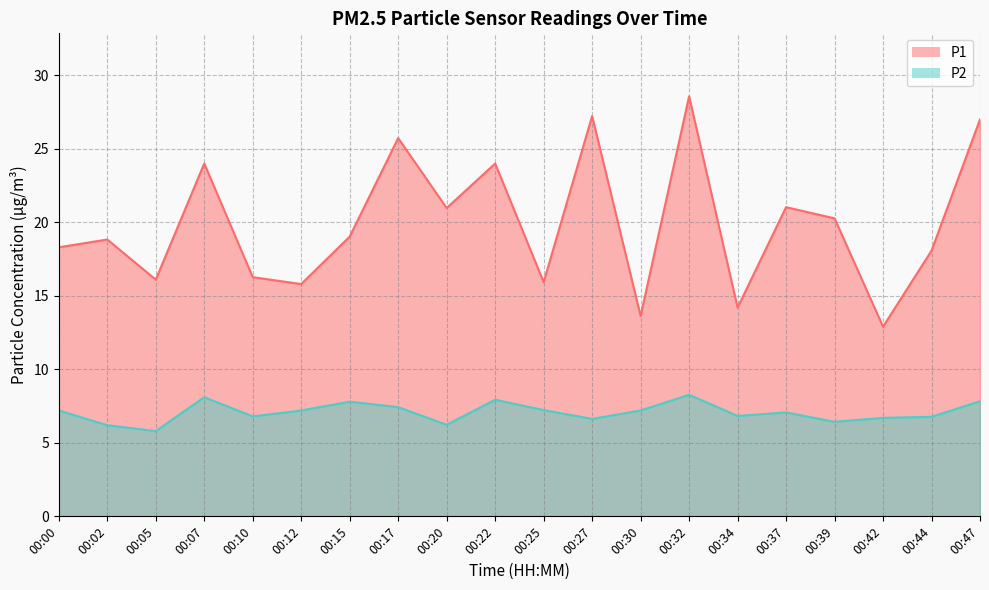

True or false: P2 and P1 intersect in this chart.

False